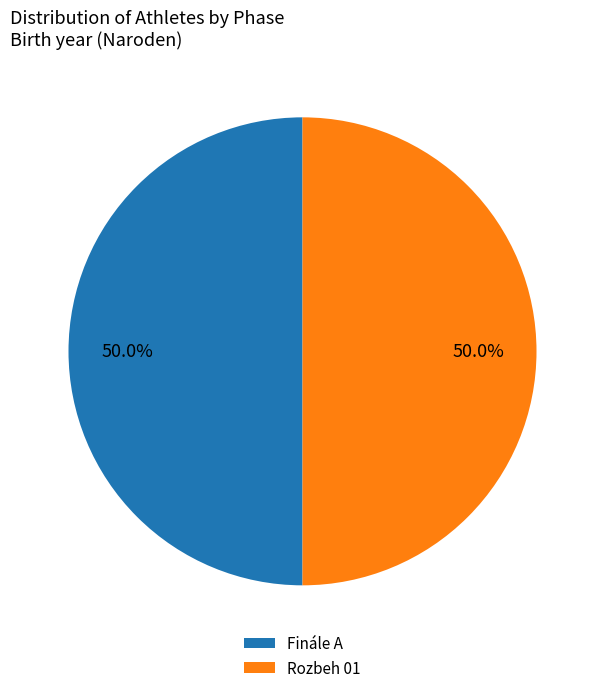

What is the ratio of the value at Finále A to the value at Rozbeh 01?

1.0